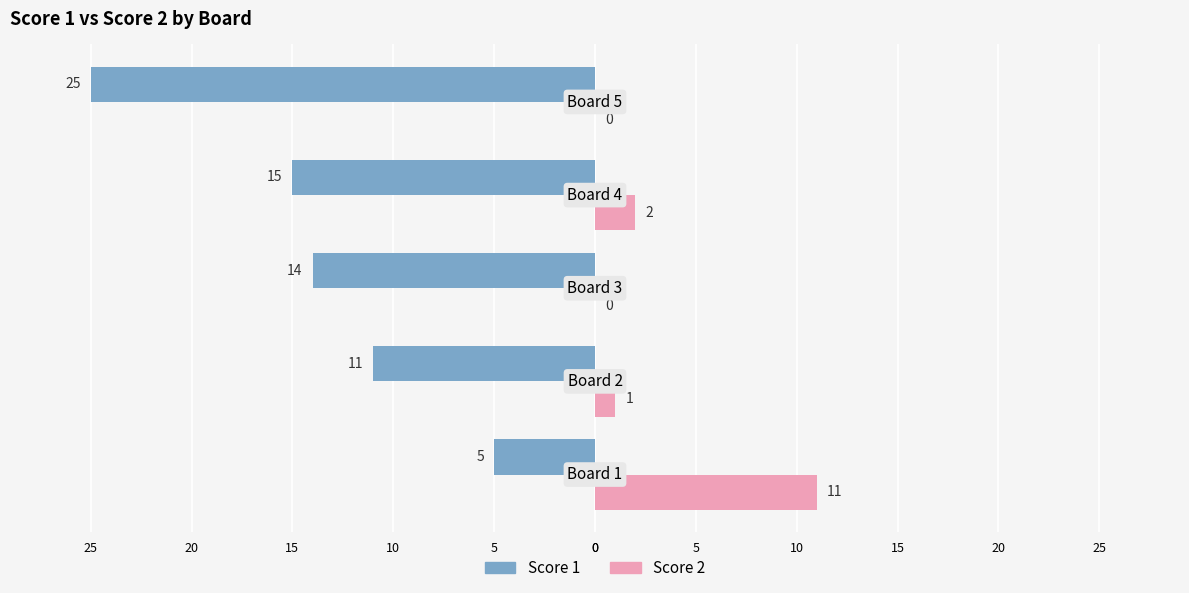

What are all the series names shown in the legend?

Score 1, Score 2